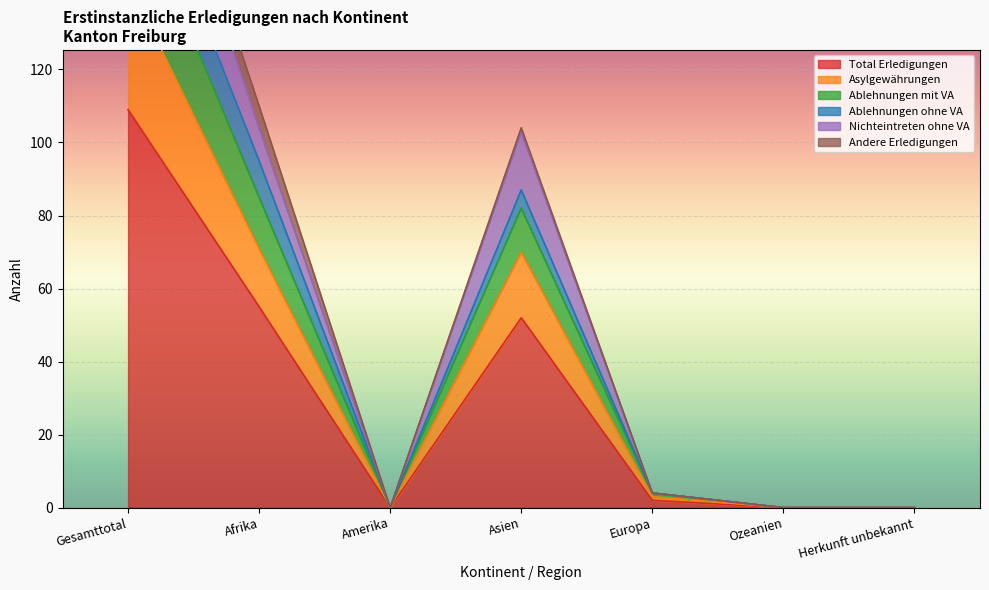

Is it true that Total Erledigungen equals 52 at Asien?

True